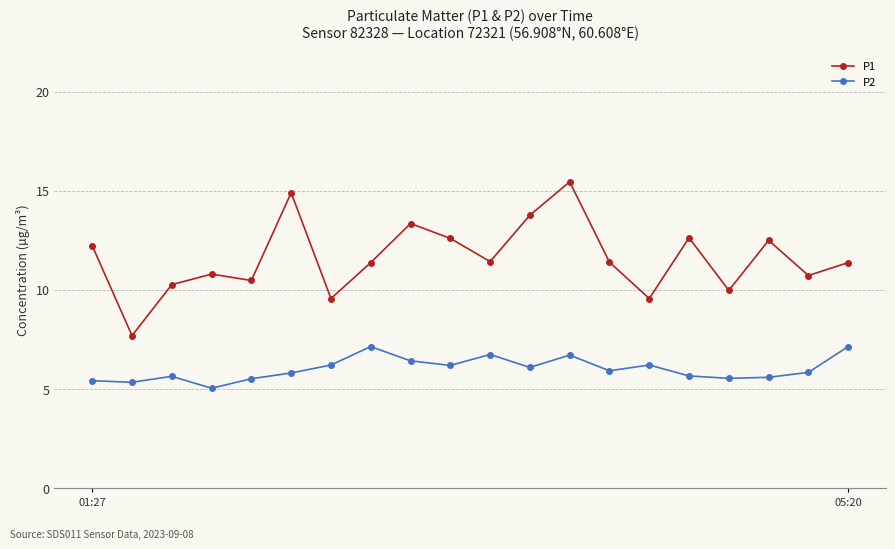

What is the value of the P1 point at the 10th from the left?

12.6